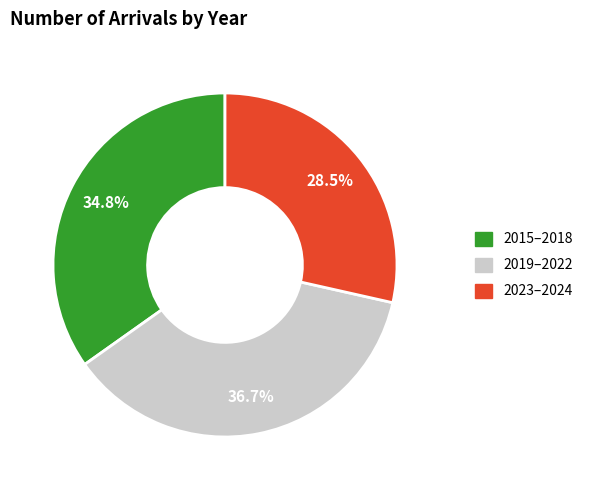

Rank the categories by value from highest to lowest.

2019–2022, 2015–2018, 2023–2024